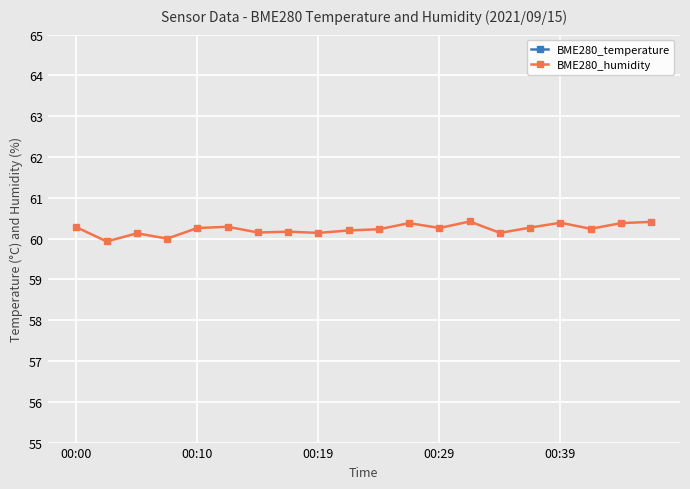

True or false: BME280_temperature and BME280_humidity intersect in this chart.

False